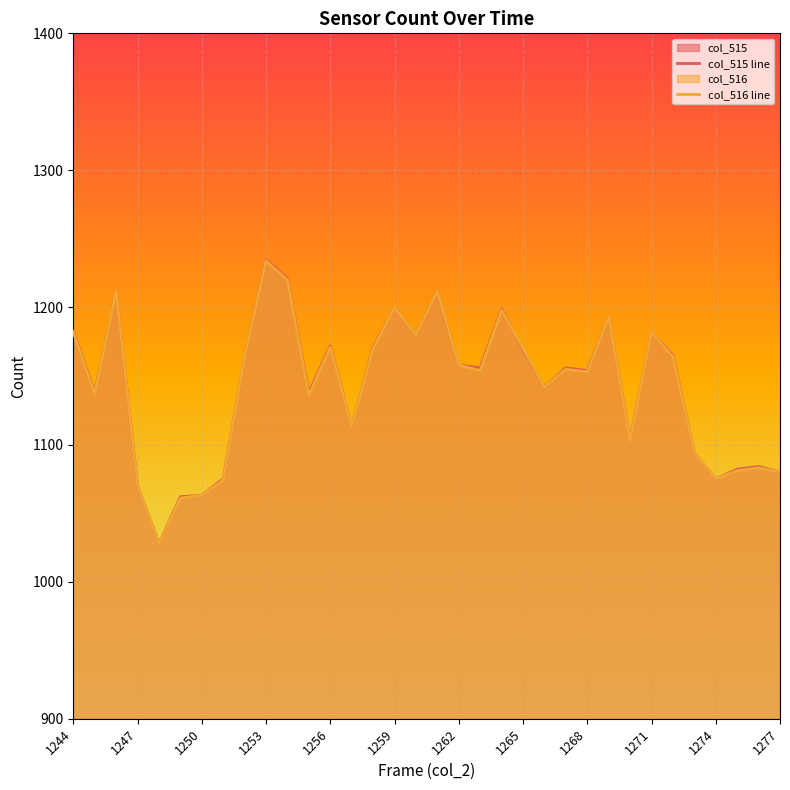

True or false: col_515 line and col_516 line intersect in this chart.

True